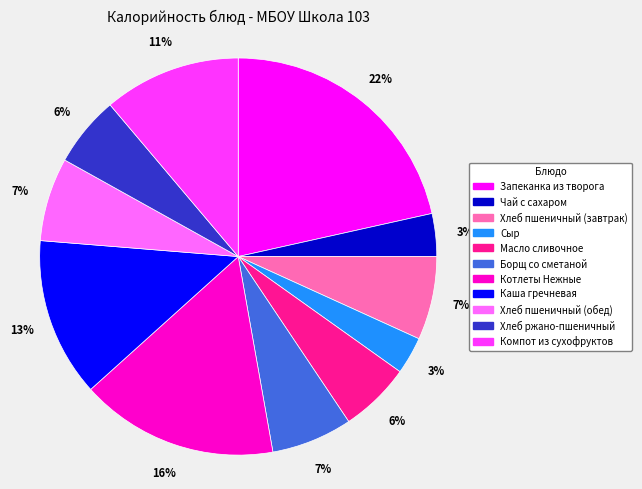

To the nearest percent, what is the difference between the Компот из сухофруктов and Хлеб ржано-пшеничный slice percentages?

5%